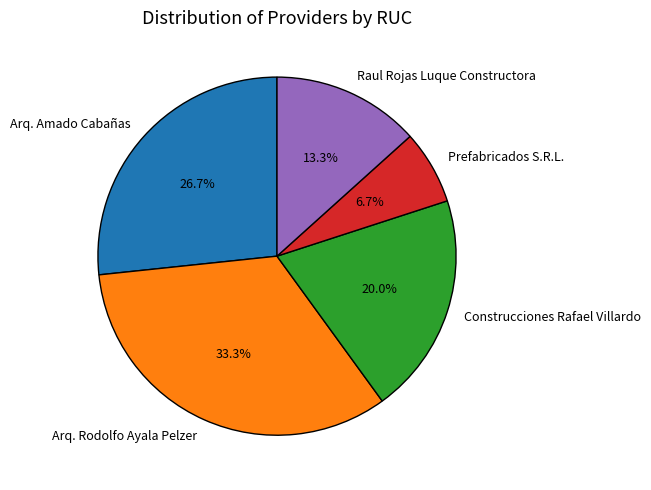

Count the number of slices in the pie.

5